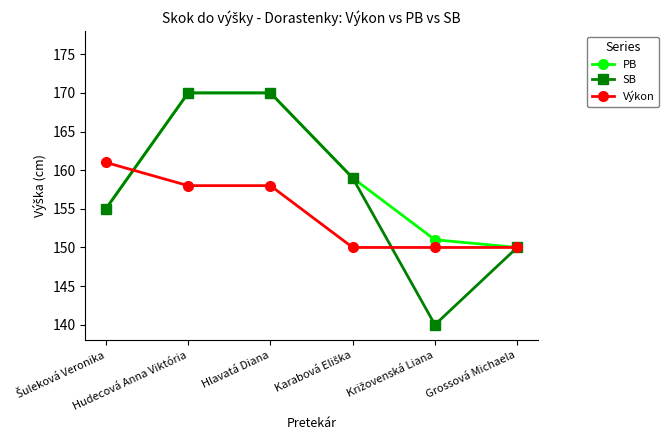

List the series in order of their overall mean, lowest first.

Výkon, SB, PB